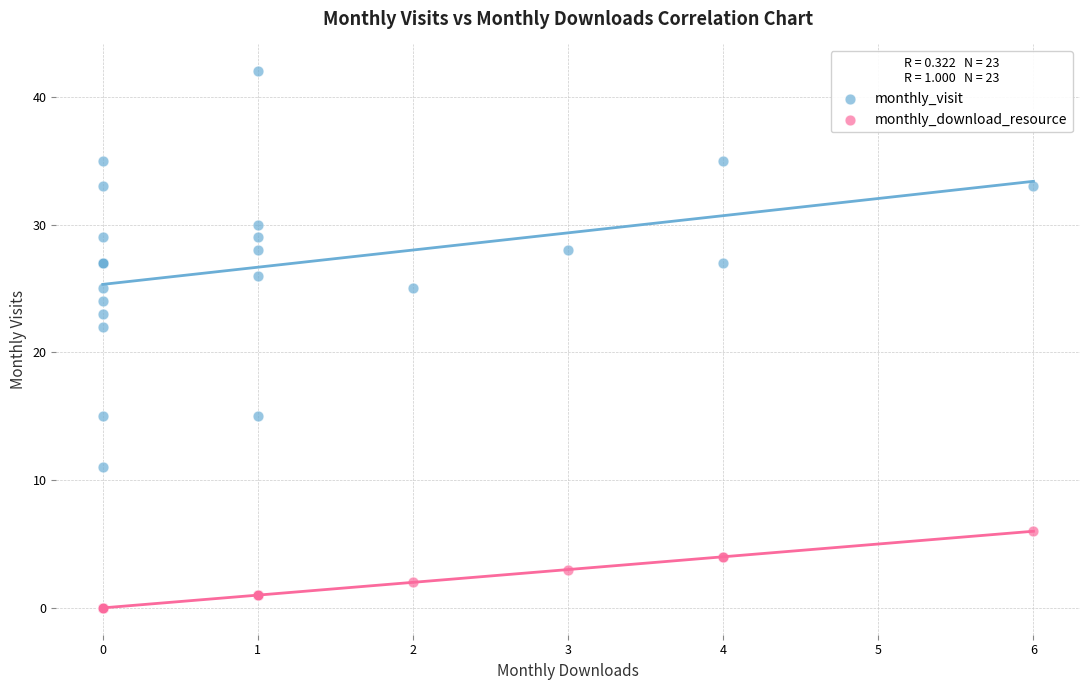

Which series reaches the minimum Y coordinate?

monthly_download_resource